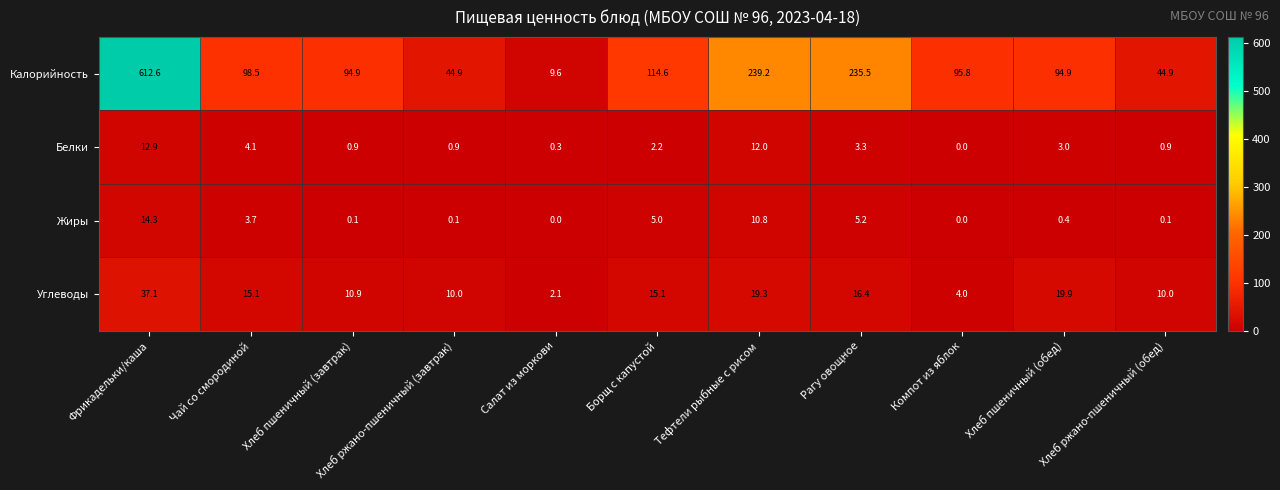

At how many categories does at least one series exceed 432?

1